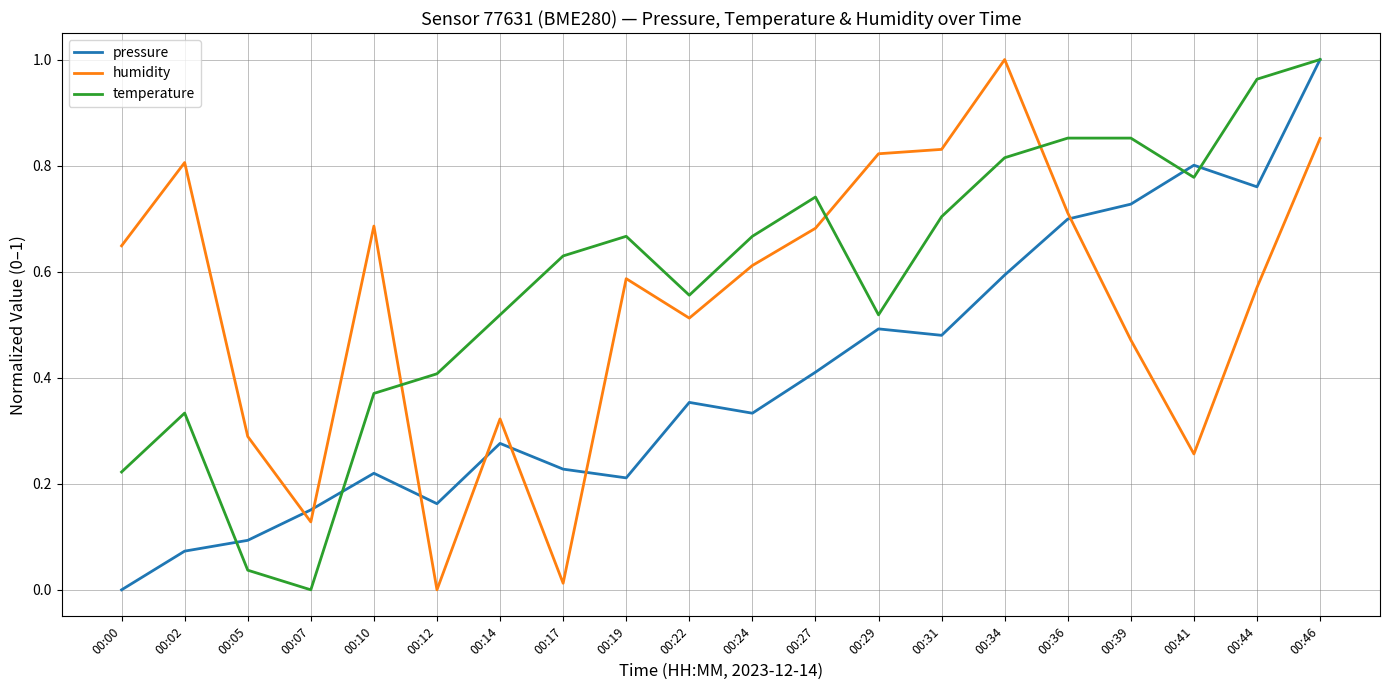

Between 00:34 and 00:39, which series saw the biggest shift?

humidity